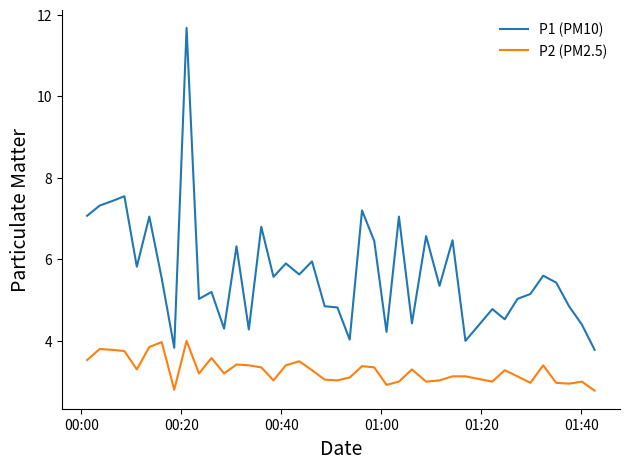

Does the chart display data point markers on the line(s)?

No